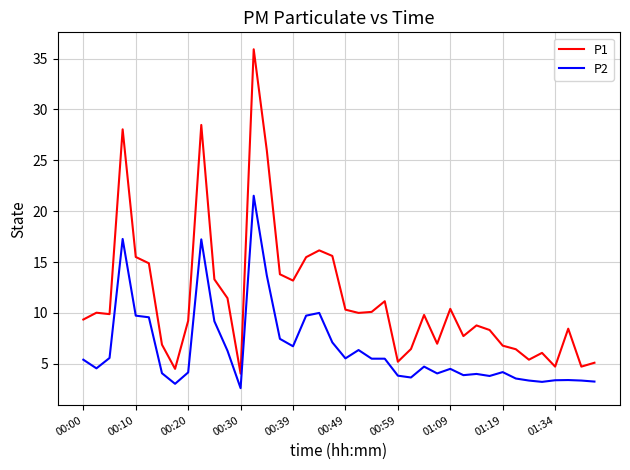

List the series in order of their peak value, highest first.

P1, P2